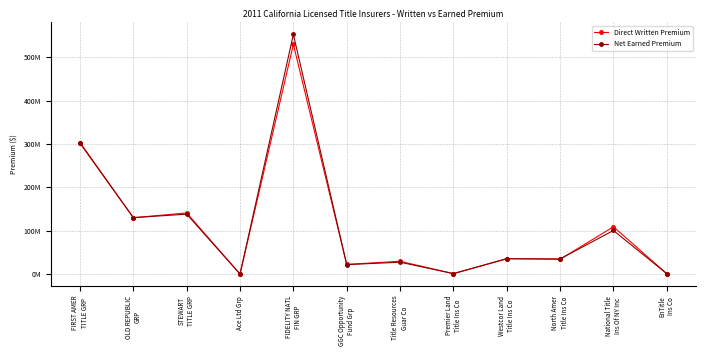

At which category does Net Earned Premium reach its first local valley?

OLD REPUBLIC
GRP